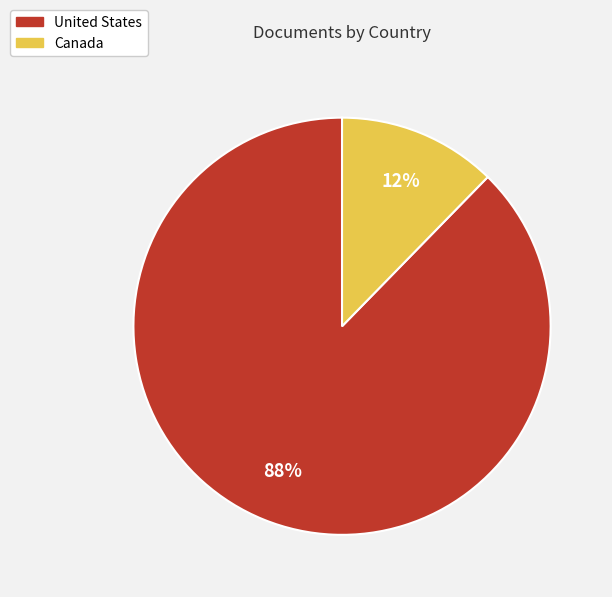

Between United States and Canada, which is larger?

United States